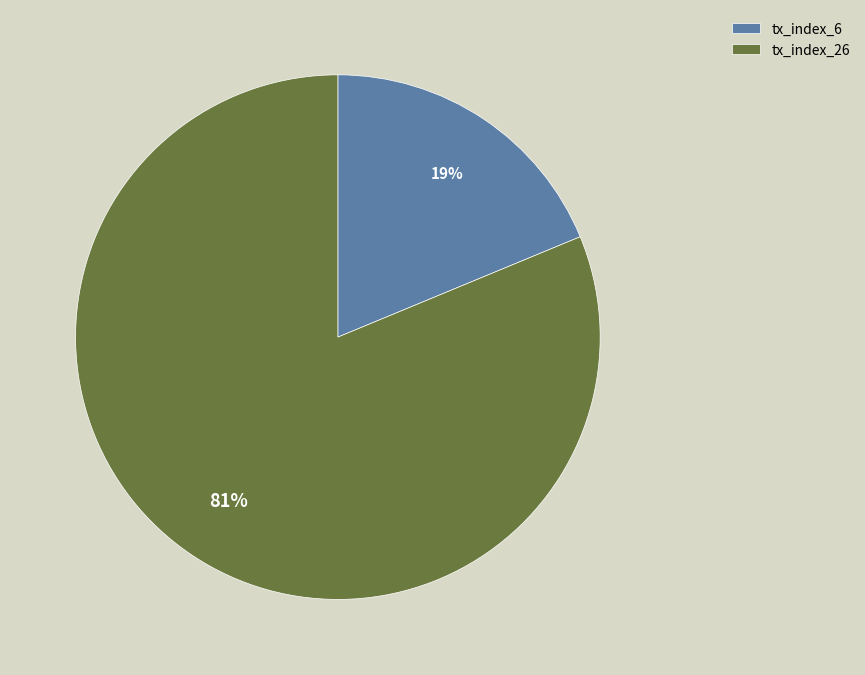

To the nearest percent, what percentage of the pie is tx_index_26?

81%